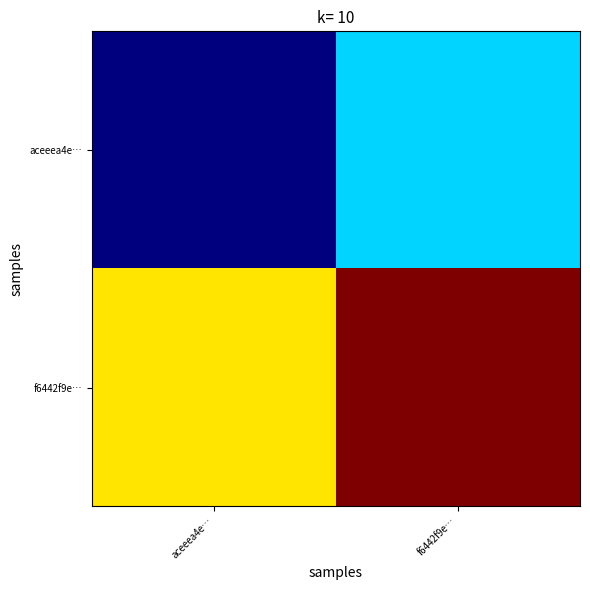

Reading left to right, list all the values displayed in this chart.

aceeea4e…: aceeea4e…=-1	f6442f9e…=0
f6442f9e…: aceeea4e…=1	f6442f9e…=2